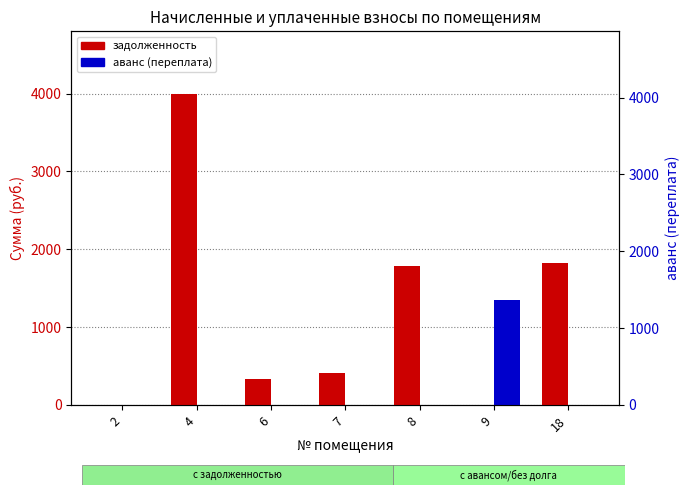

At which label is аванс (переплата) closest to 675?

2